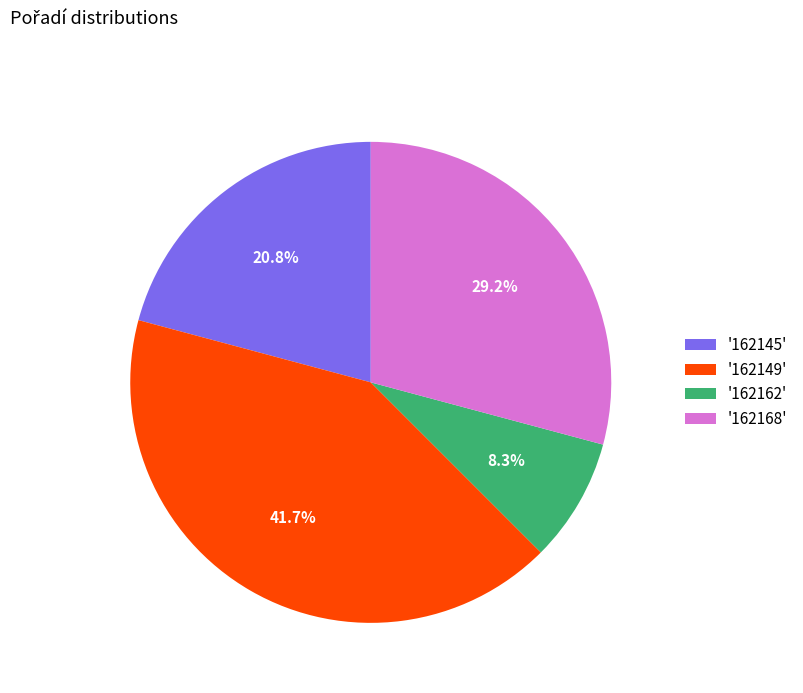

What portion of the pie excludes '162168'?

70.8%